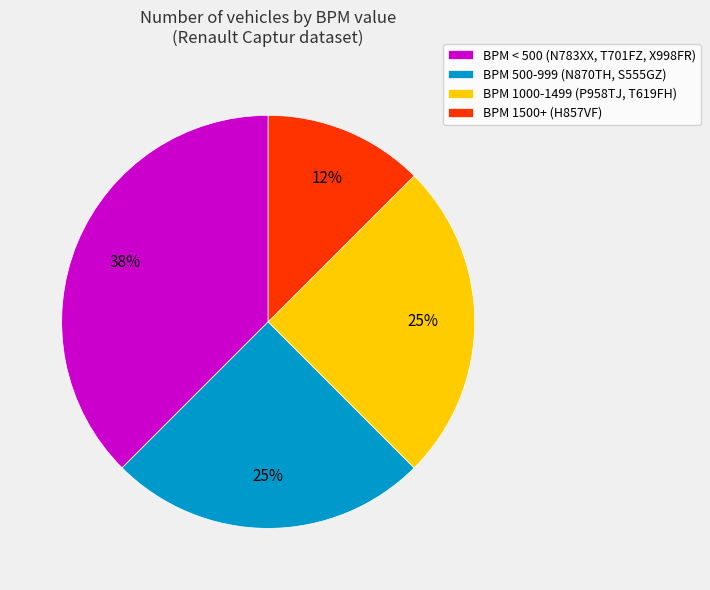

Approximately how many times larger is the value at BPM 1500+ (H857VF) compared to BPM < 500 (N783XX, T701FZ, X998FR)?

0.3